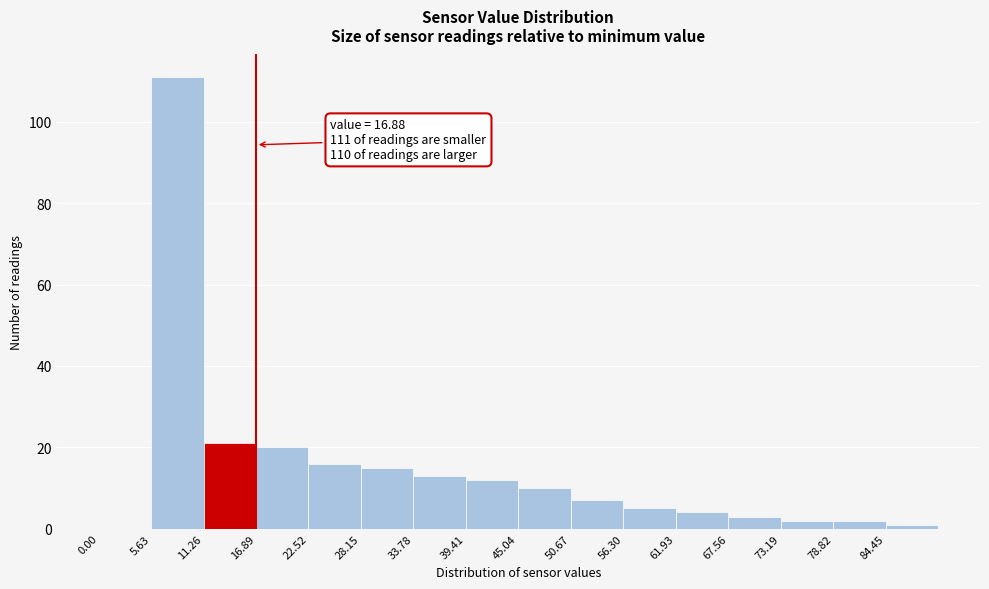

Which range on the x-axis has the tallest bar?

6 to 11